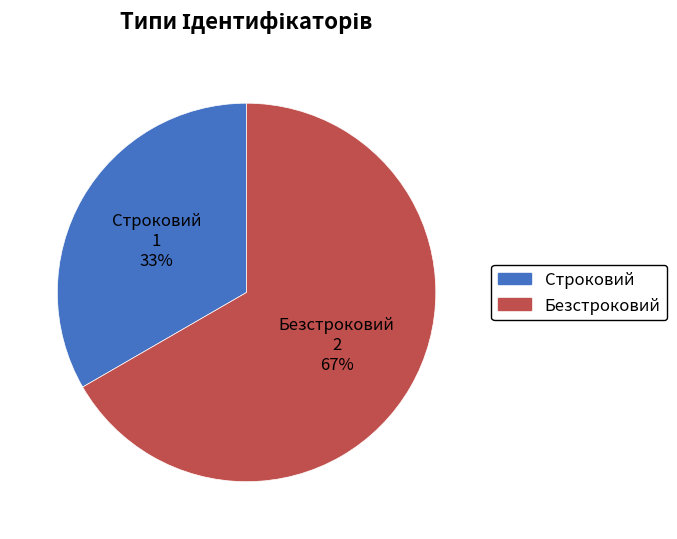

Is it true that Строковий is 33% of the pie?

True